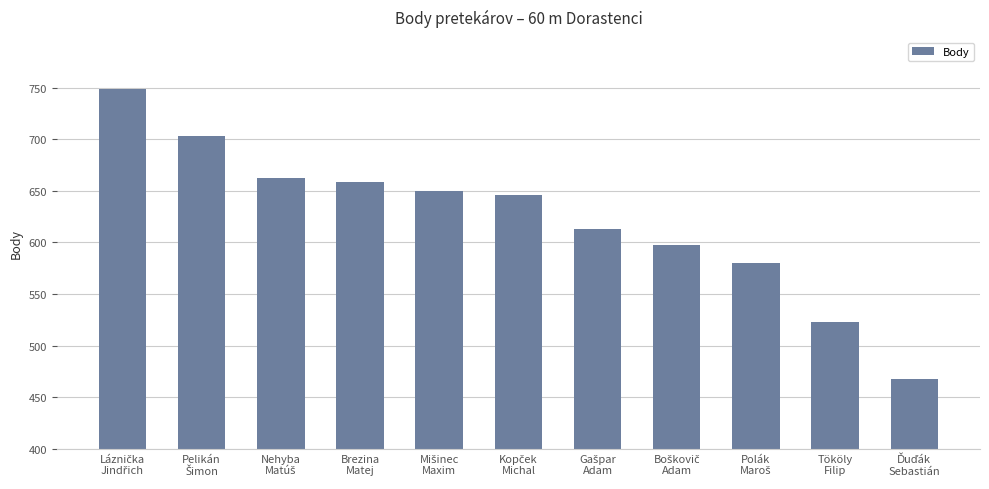

What is the difference between the maximum and minimum values?

281